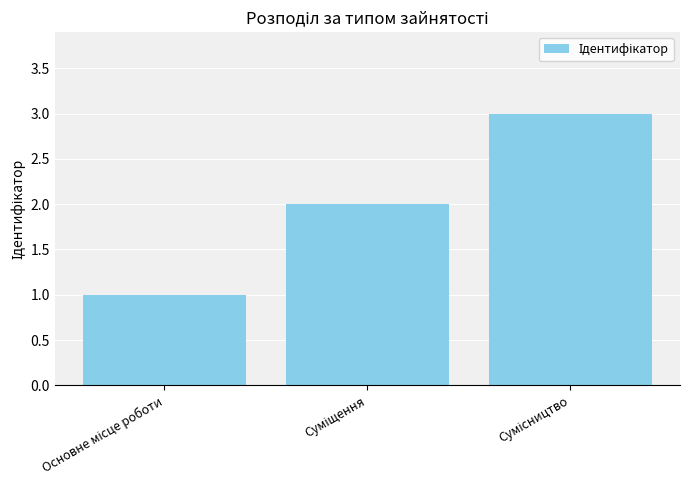

What is the greatest value displayed?

3